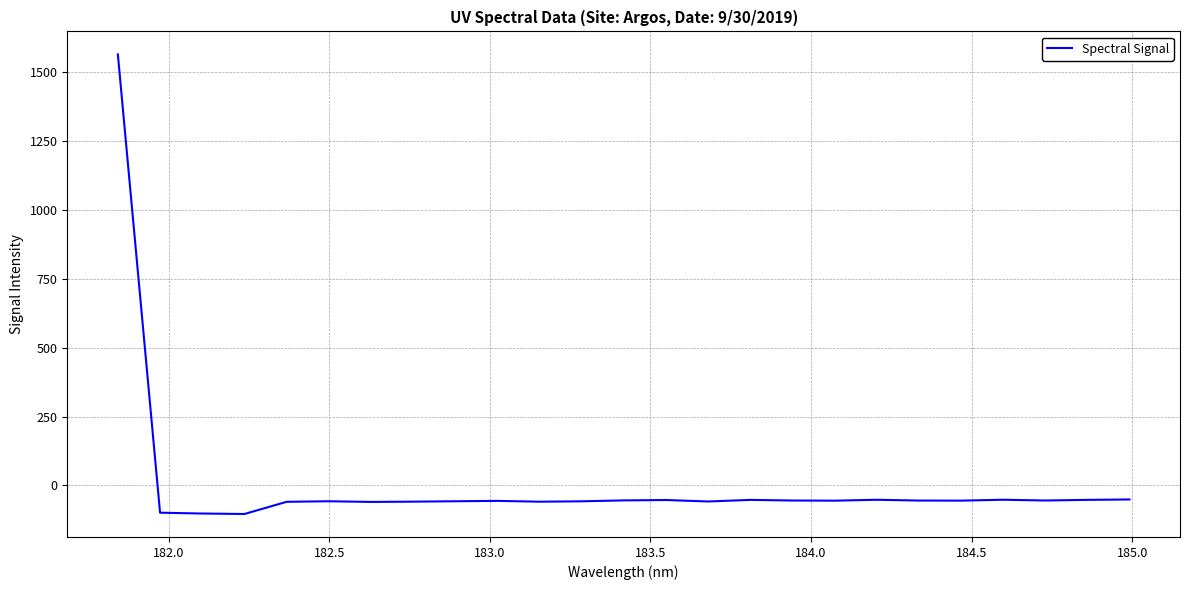

What is the difference between the second highest and second lowest values?

51.0